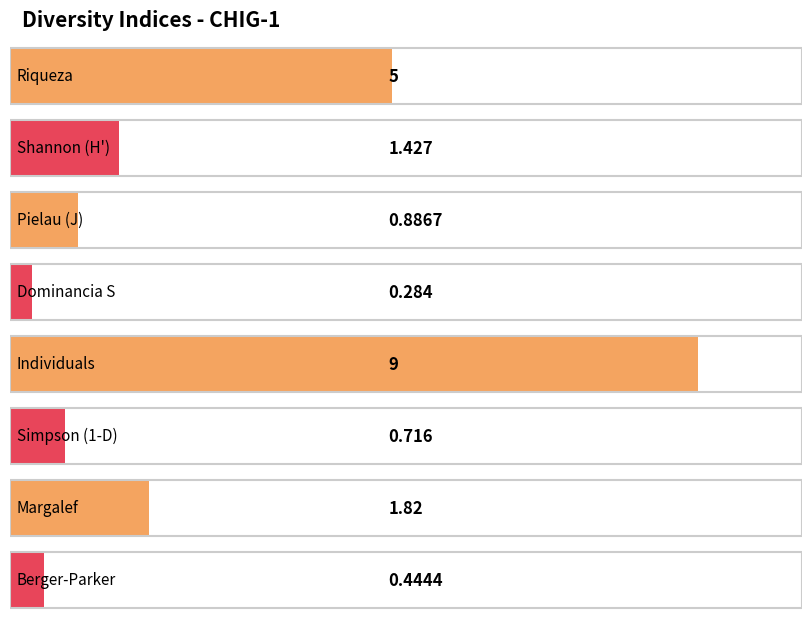

What is the label of the 8th bar from the left?

Berger-Parker